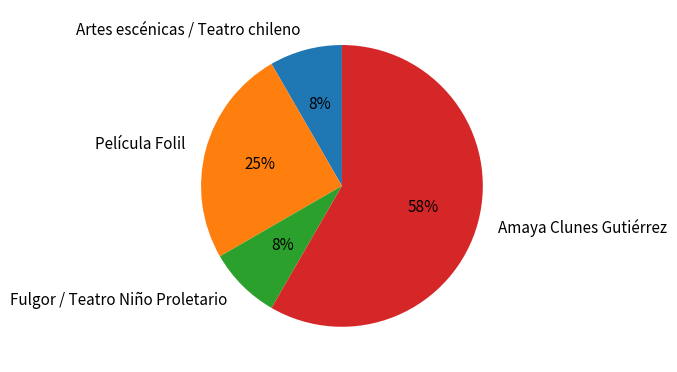

Do Fulgor / Teatro Niño Proletario and Amaya Clunes Gutiérrez together represent more than half of the pie?

Yes